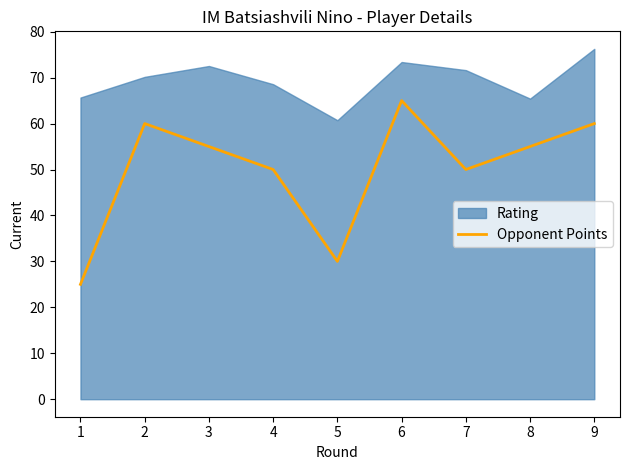

What is the smallest value displayed?

25